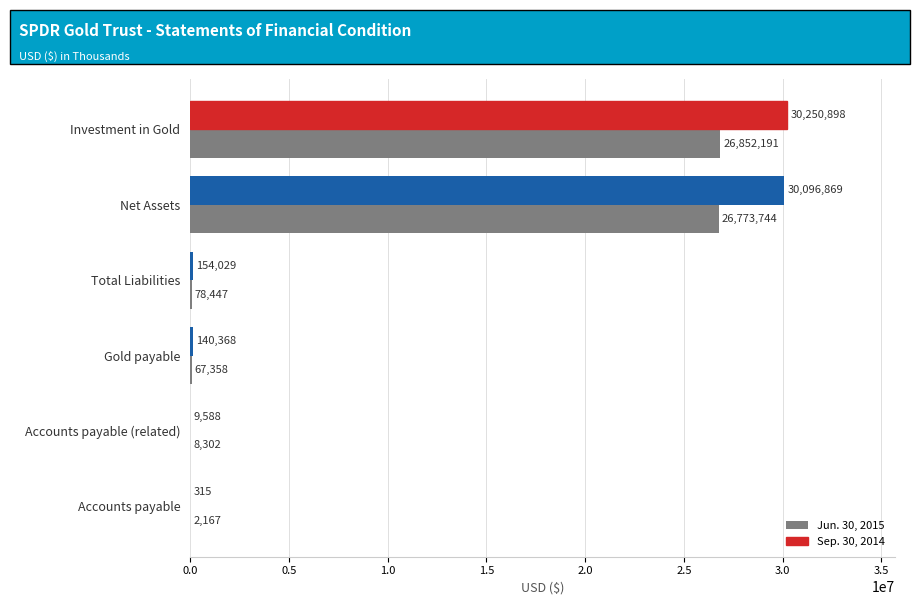

Is it true that Jun. 30, 2015 equals 67358 at Gold payable?

True